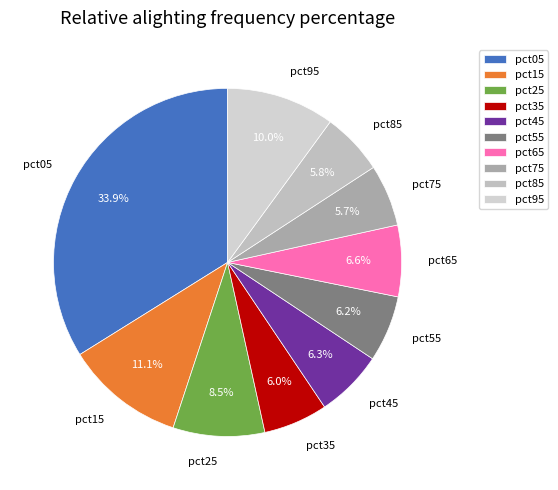

Is it true that pct45 is 6% of the pie?

True